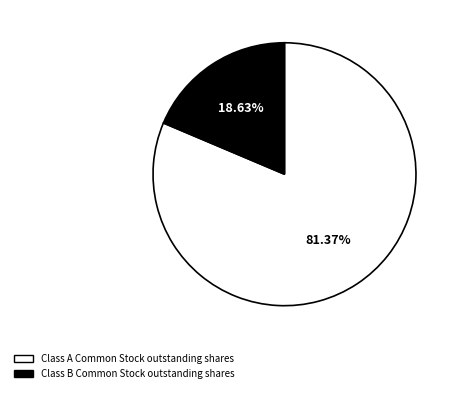

To the nearest percent, what is the difference between the largest and smallest slice percentages?

63%